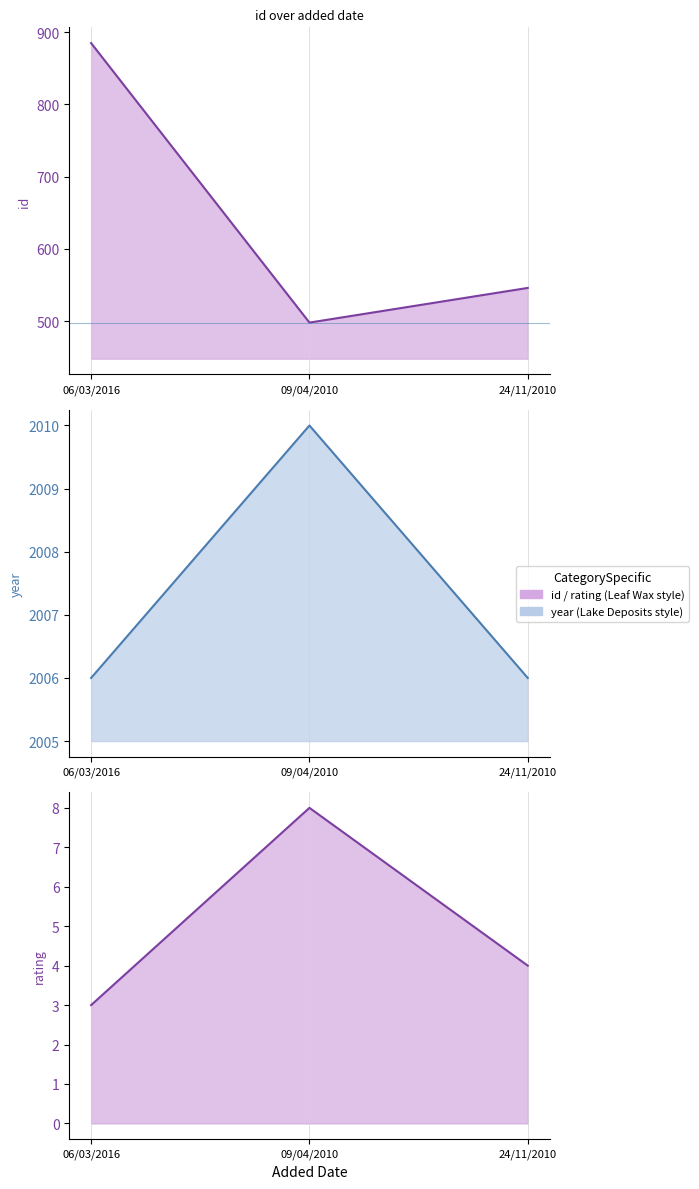

Is the value of year at 06/03/2016 greater than the value of rating at 06/03/2016?

Yes